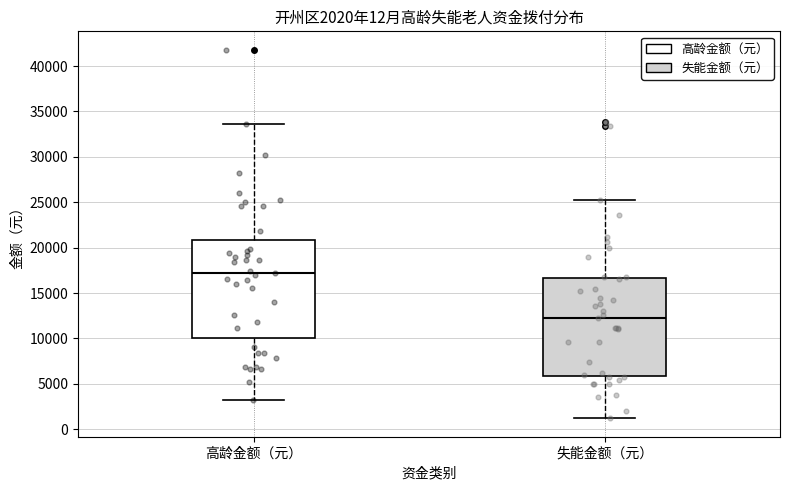

Which box has the lowest median line?

失能金额（元）